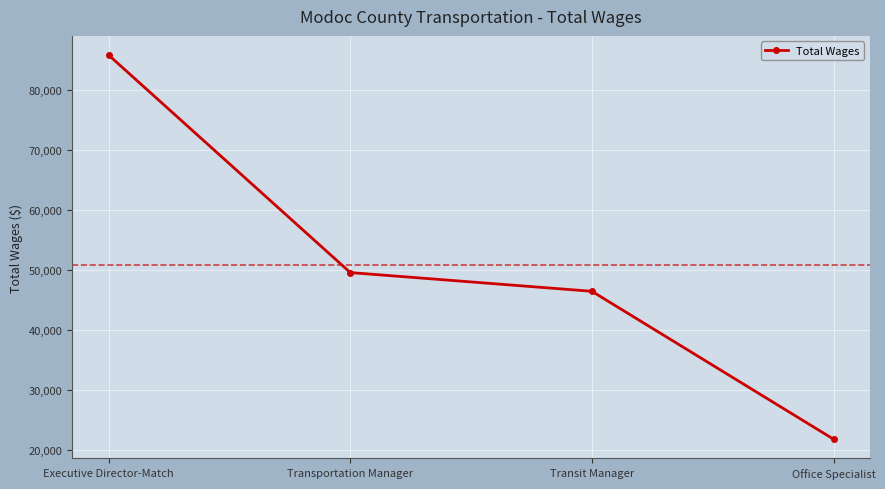

Reading left to right, transcribe all the data shown in this chart.

Executive Director-Match=85884	Transportation Manager=49632	Transit Manager=46512	Office Specialist=21863